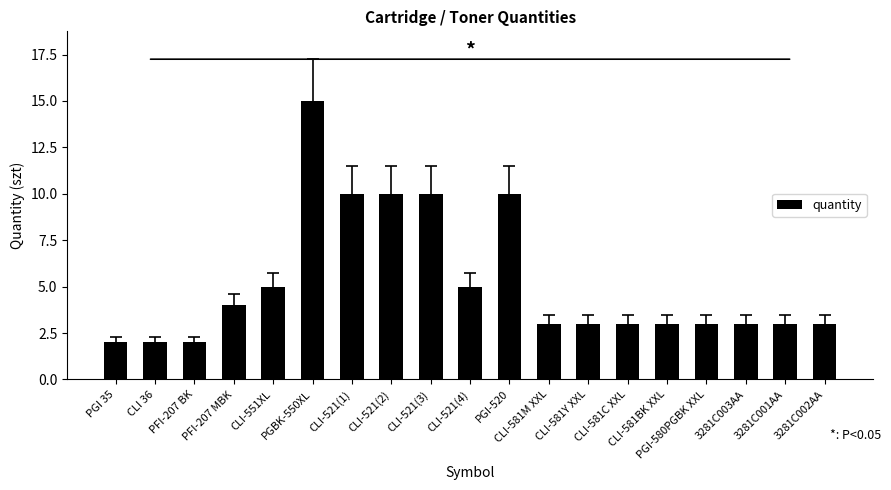

Which label corresponds to the largest value in the chart?

PGBK-550XL